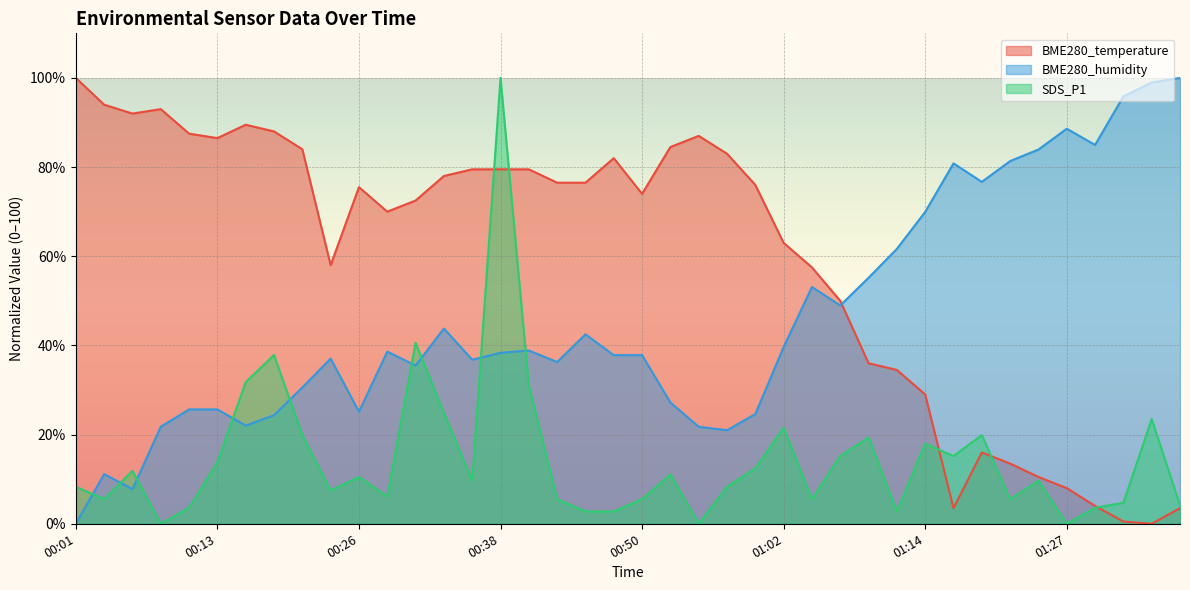

What is the difference between the maximum and minimum values in the BME280_temperature series?

100.0